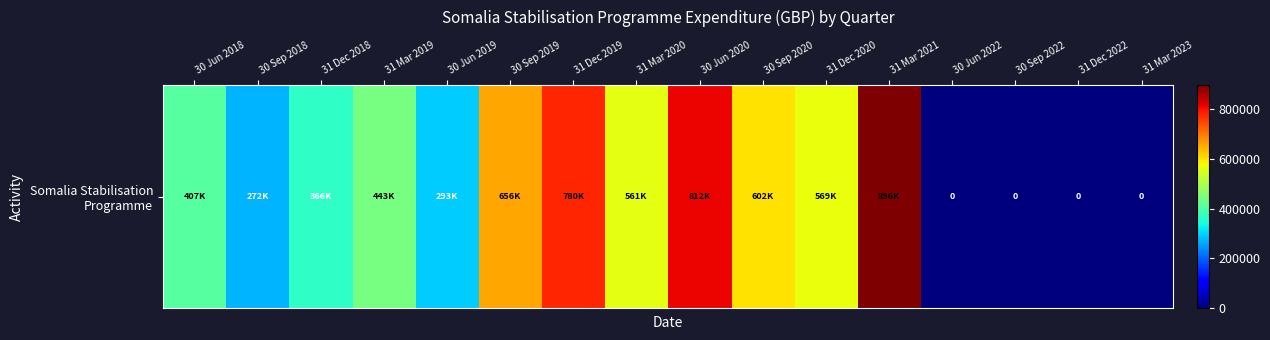

Reading right to left, extract all data points from this chart.

0.0	0.0	0.0	0.0	896485.4	569204.2	602130.7	812315.0	560521.0	779833.0	656443.0	293244.0	443188.0	366429.0	272242.0	406796.0